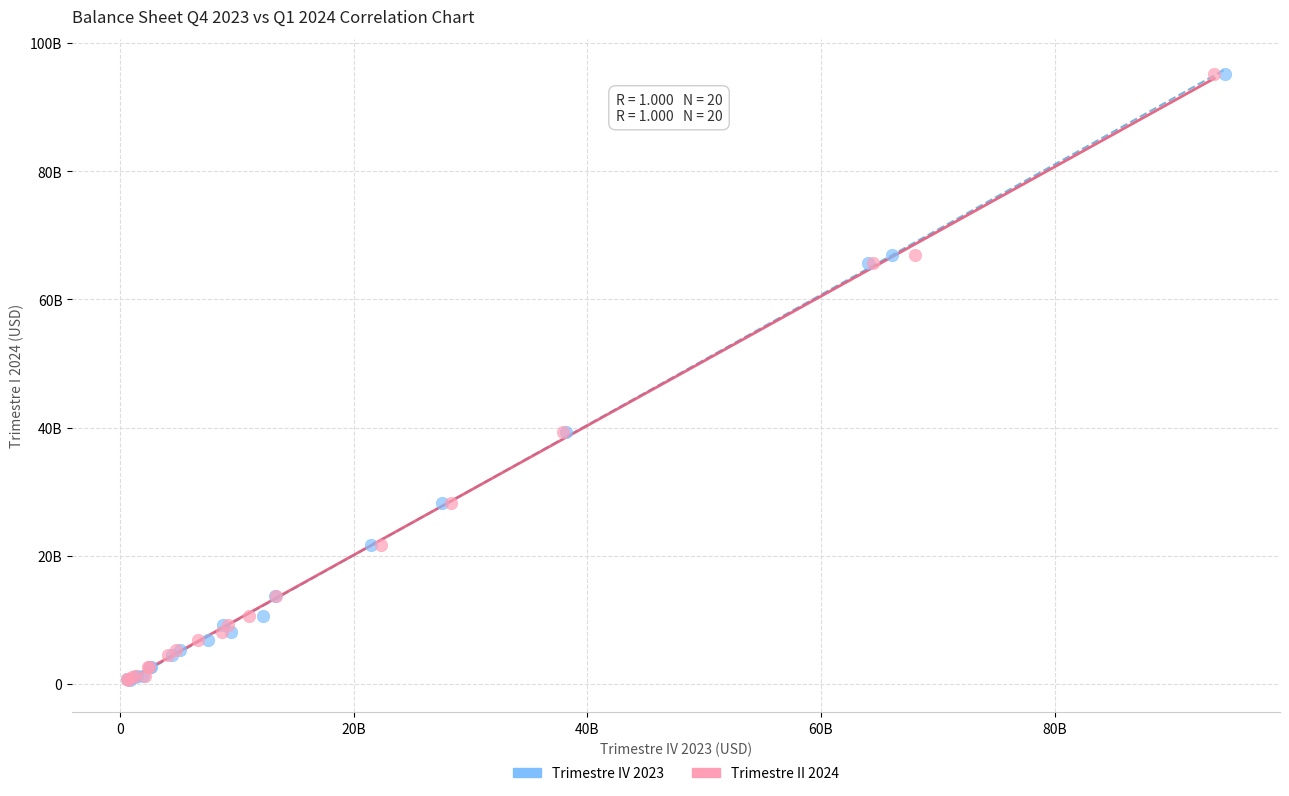

What are all the series names shown in the legend?

Trimestre IV 2023, Trimestre II 2024